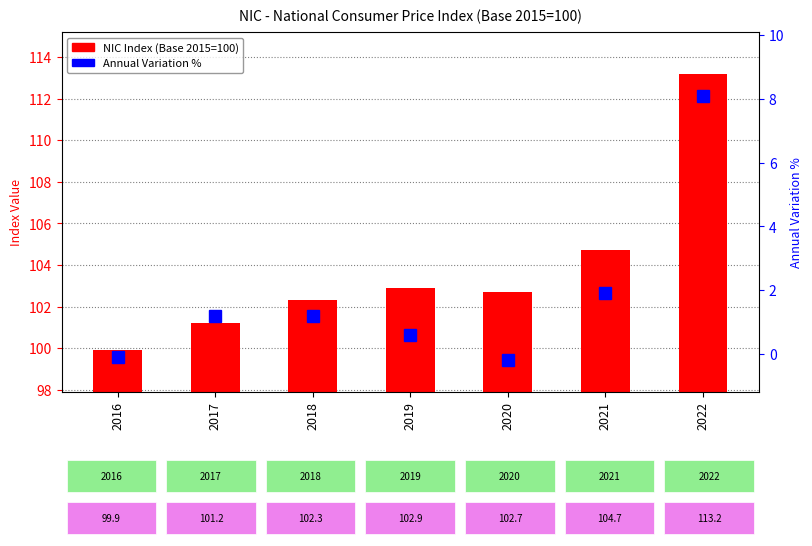

Which label corresponds to the smallest value in the chart?

2020